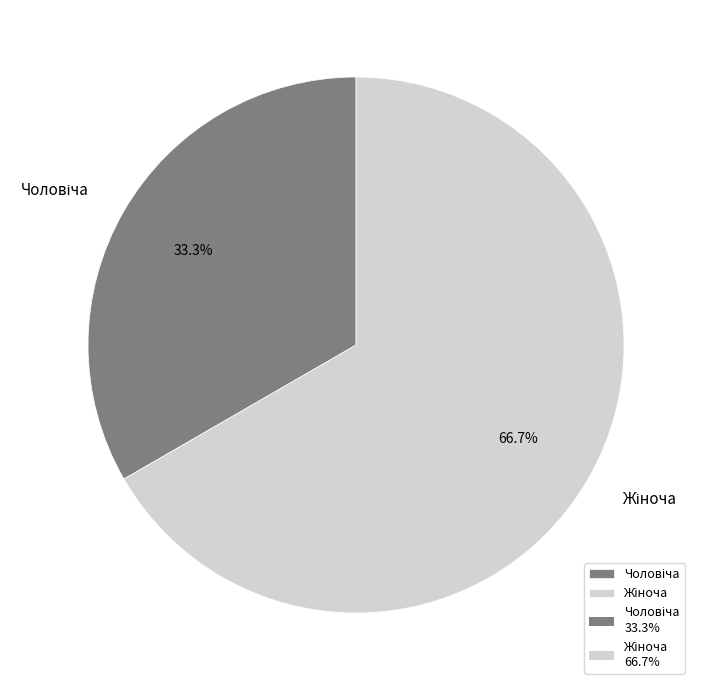

How many segments does this pie chart have?

2